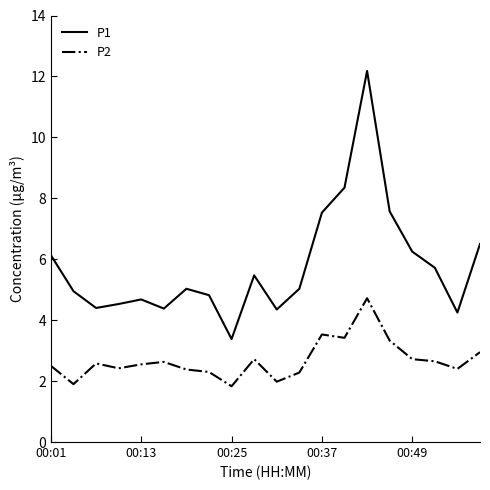

Is this an area chart (filled region under the line)?

No